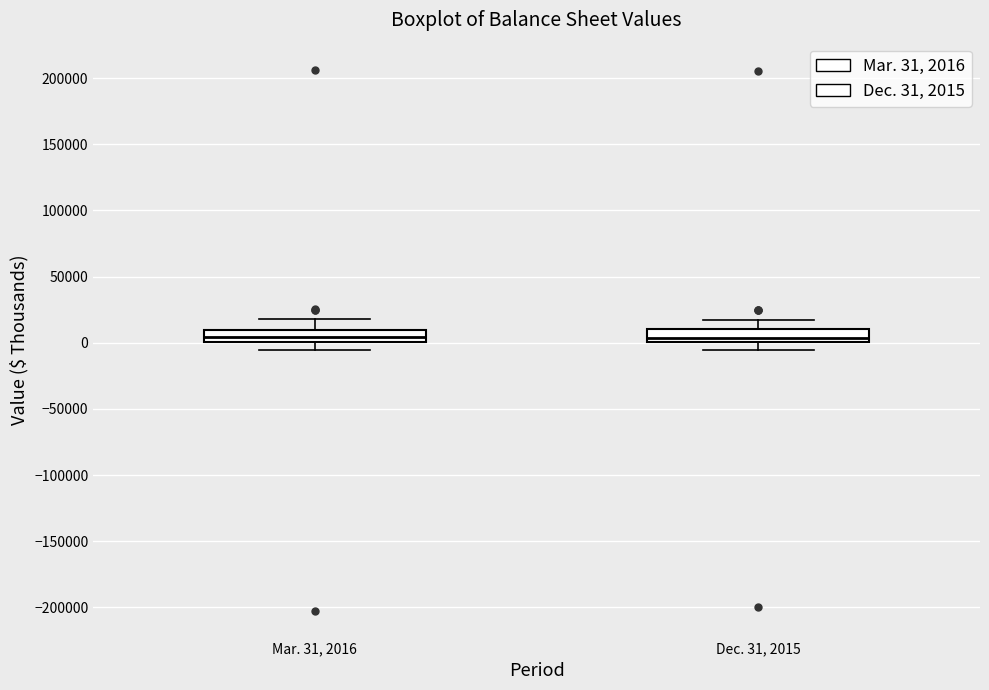

Reading left to right, transcribe this box plot: for each box, give where its median line is, the range the box spans, and where its two whiskers end, as read against the y-axis. The values are not printed on the chart, so give them approximately, as read against the axis.

Mar. 31, 2016: median 5000, box 0 to 10000, whiskers -5000 to 20000
Dec. 31, 2015: median 5000, box 0 to 10000, whiskers -5000 to 15000